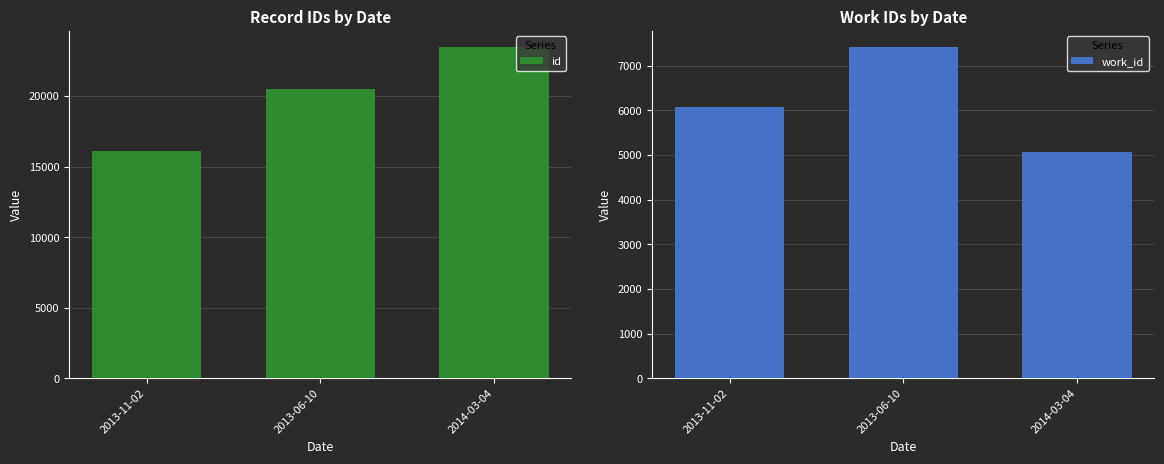

The id series shows 39717 at 2014-03-04. True or false?

False